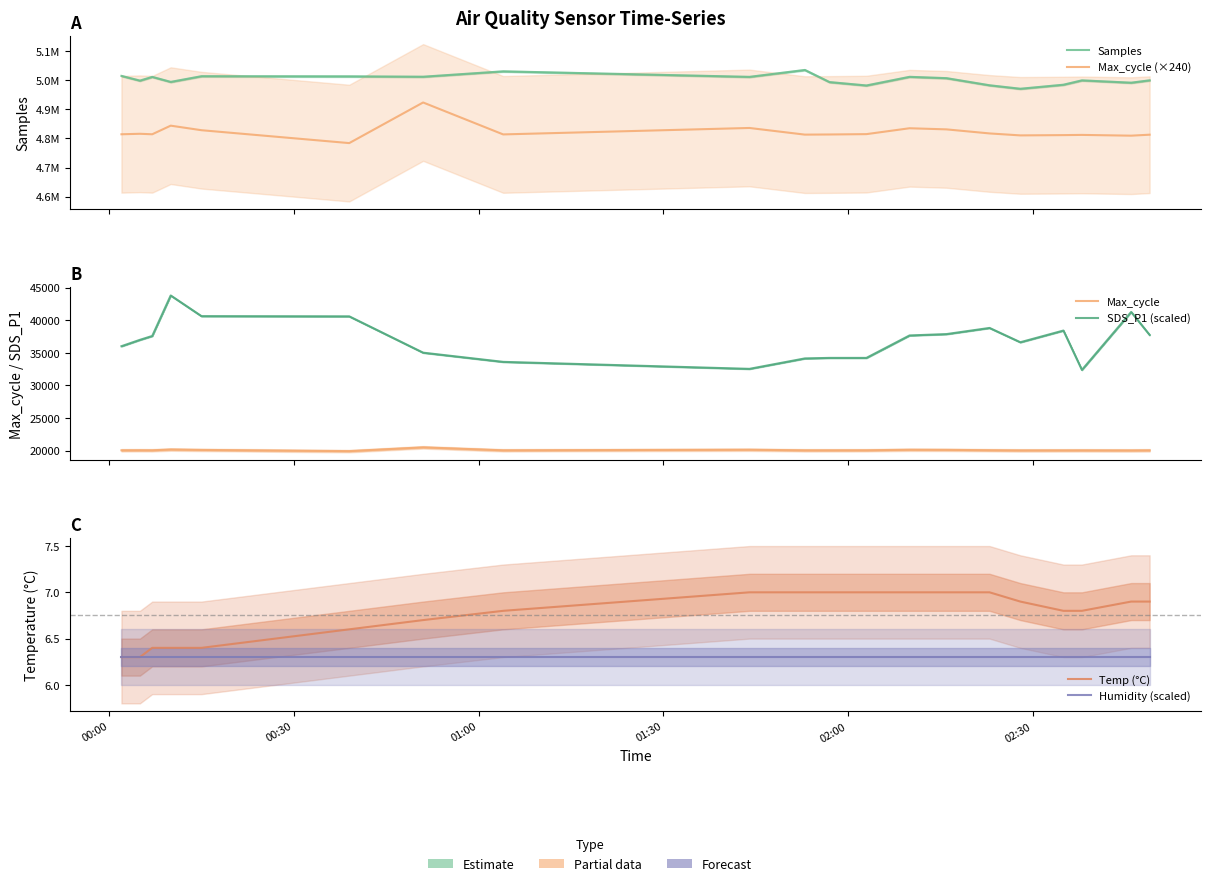

In Samples, how many points are higher than both neighbors (excluding endpoints)?

6